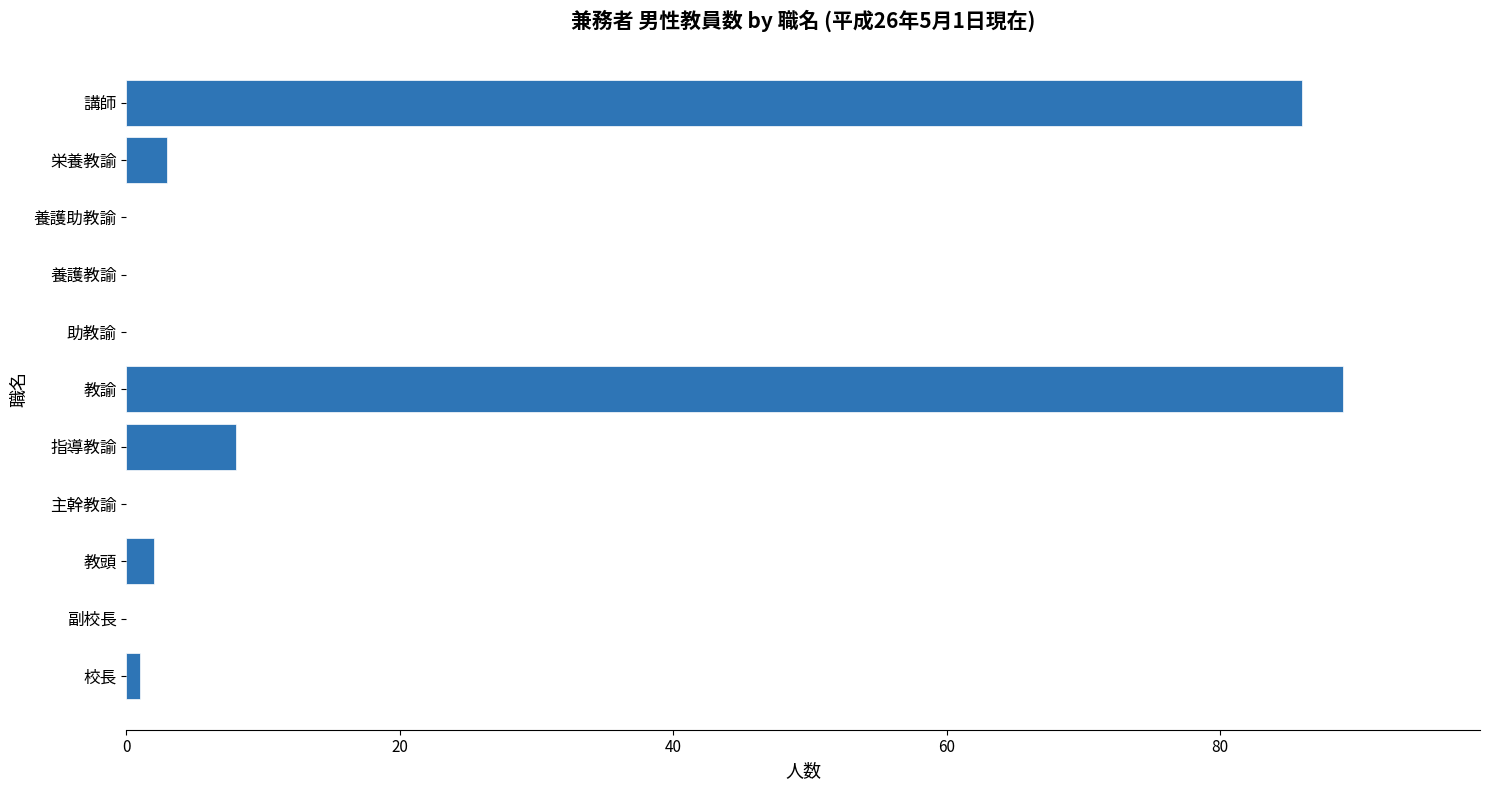

The chart shows a value of 0 at 養護助教諭. True or false?

True